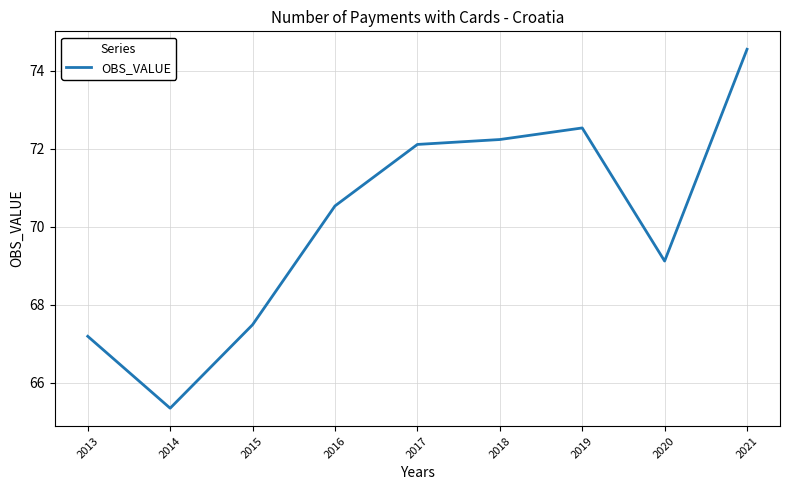

How many lines are shown in the chart?

1